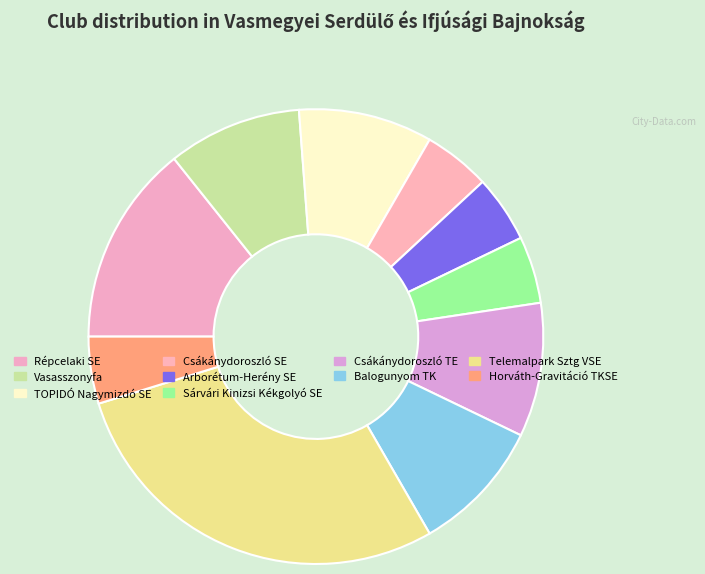

How many slices are in this pie chart?

10